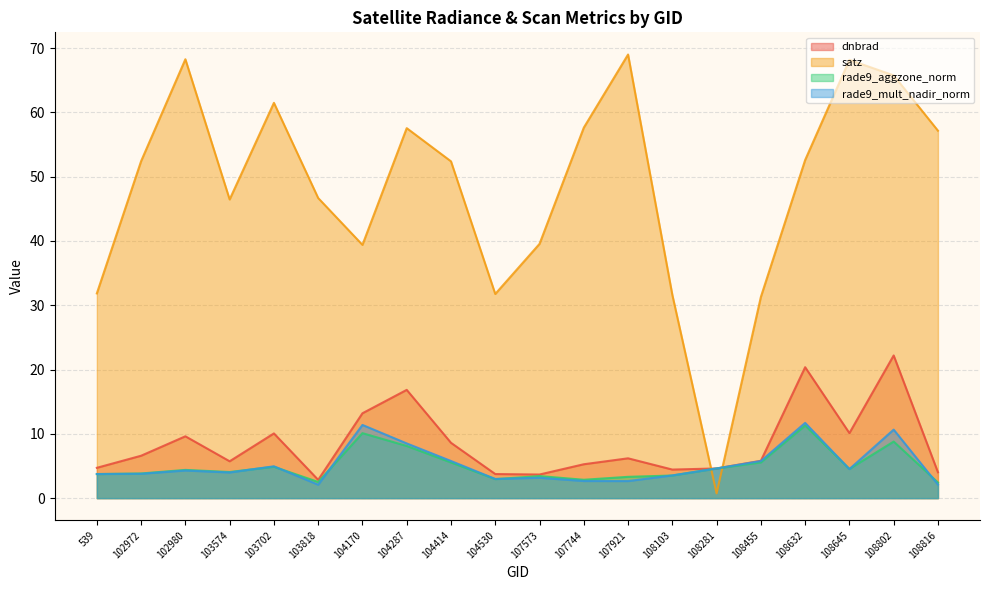

What is the value of the rade9_aggzone_norm point at the 3rd from the left?

4.4